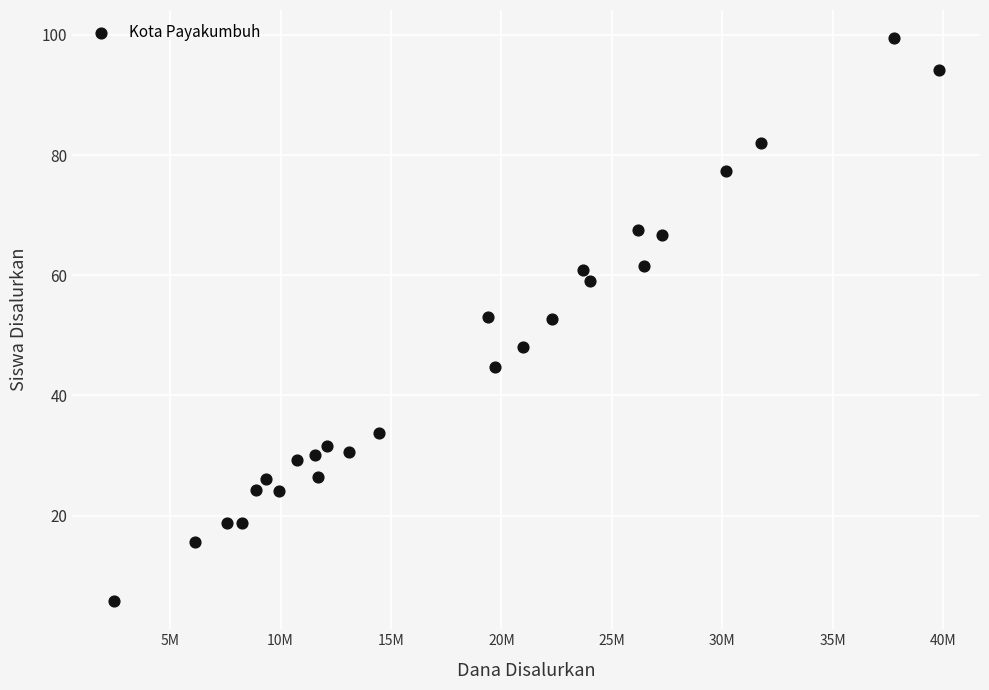

What is the range of Y values (max minus min)?

93.7